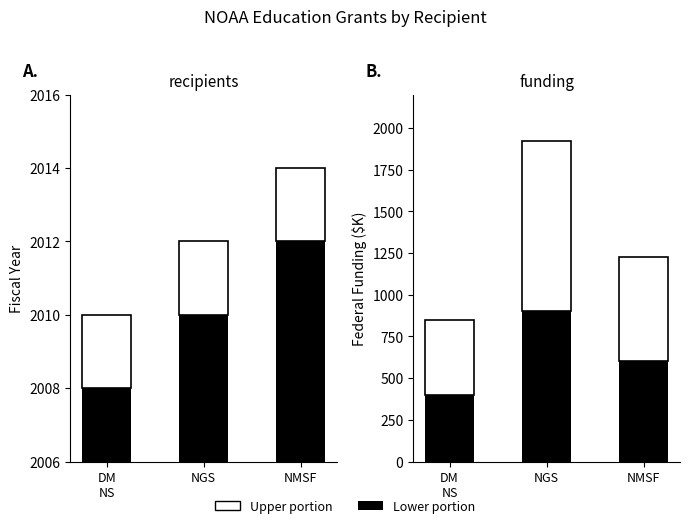

Is the value of Additional Funding at NGS greater than the value of Base Period at DM
NS?

No